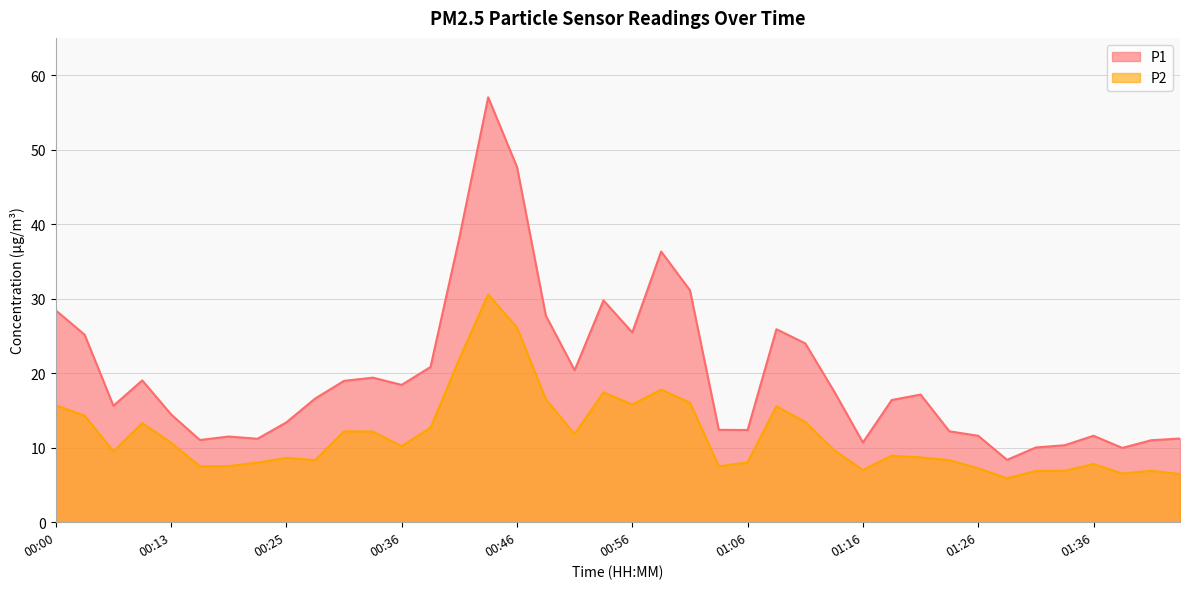

Is it true that P1 equals 15.6 at 00:05?

True